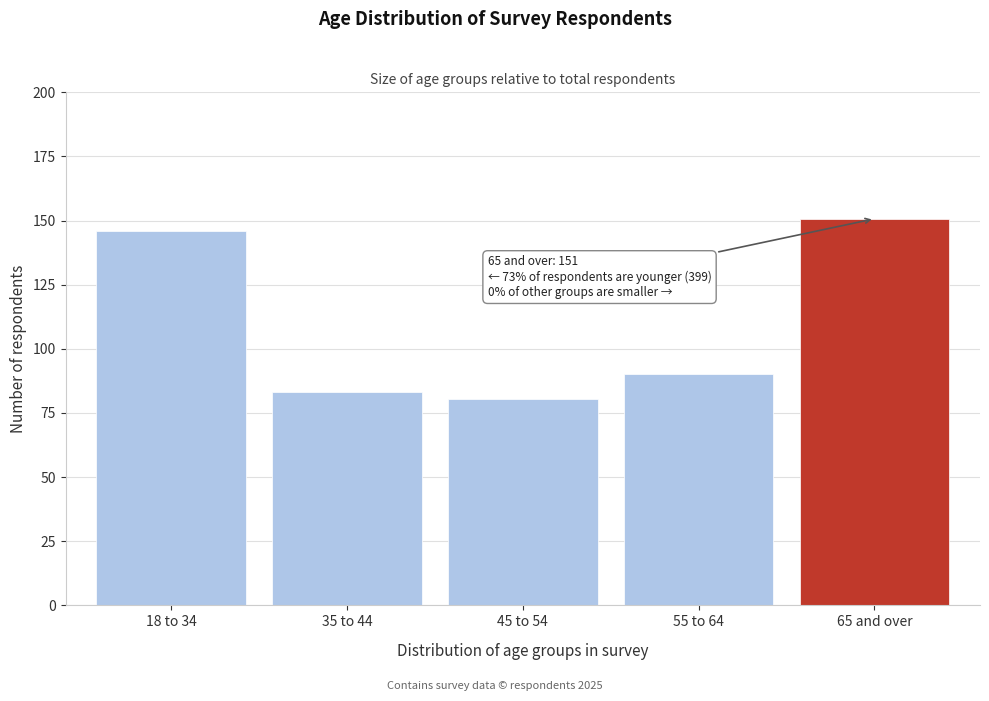

Which category has the highest value across all series?

65 and over